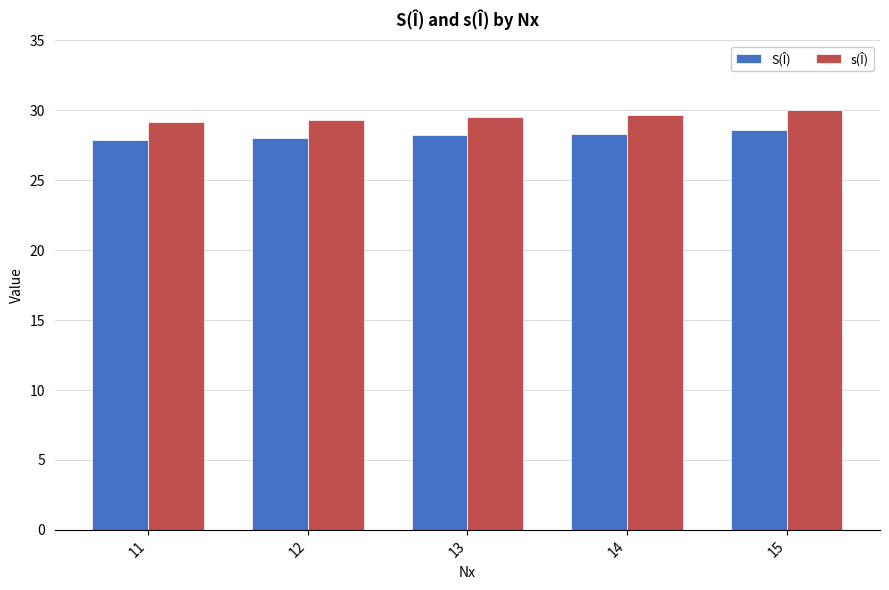

What is the value of the s(Î) bar at the 5th from the left?

30.0